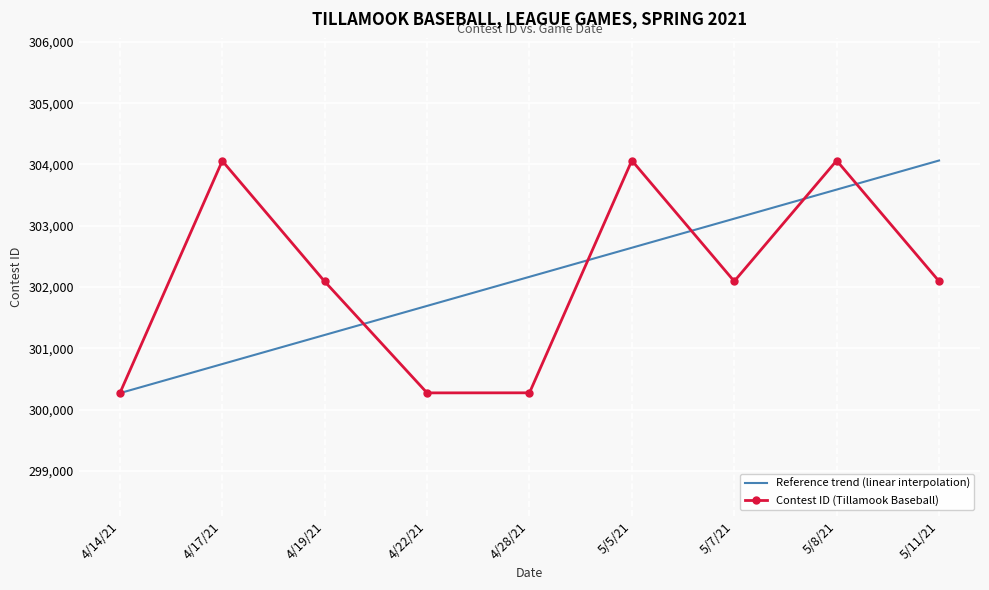

At which category is the sum across all series the highest?

5/8/21